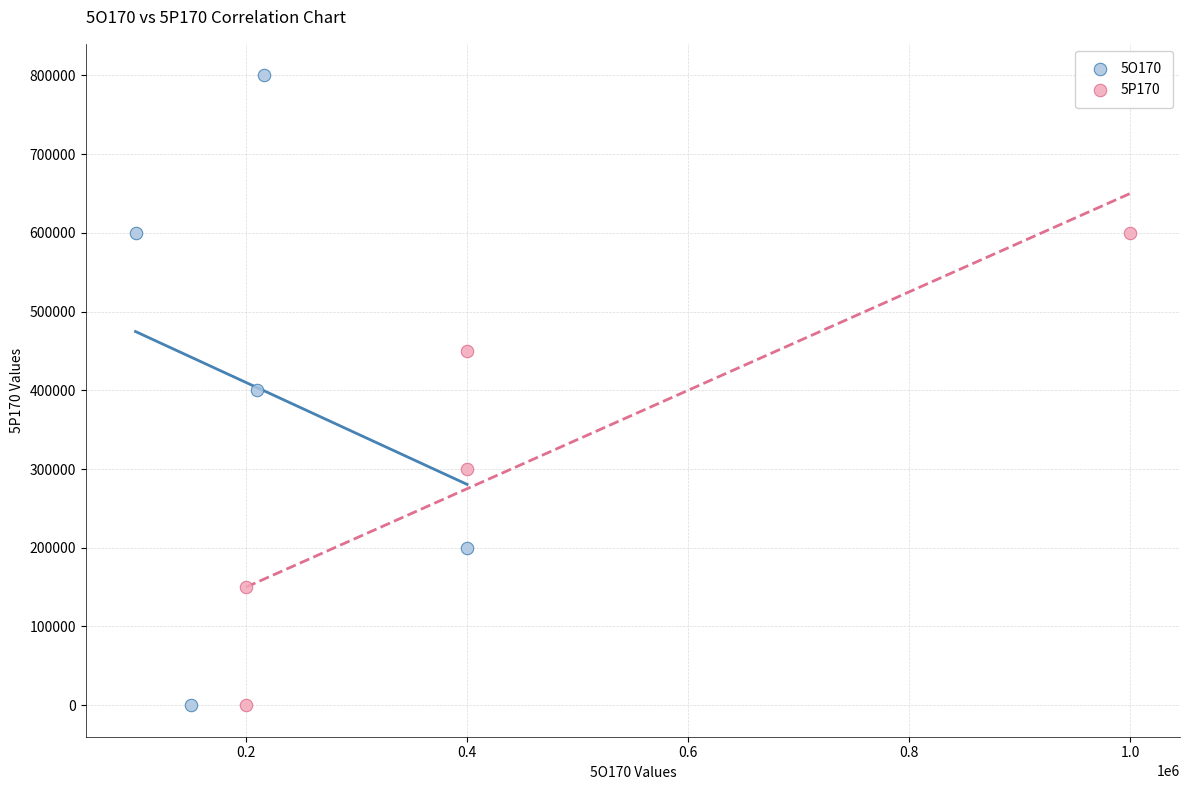

Which series reaches the maximum Y coordinate?

5O170